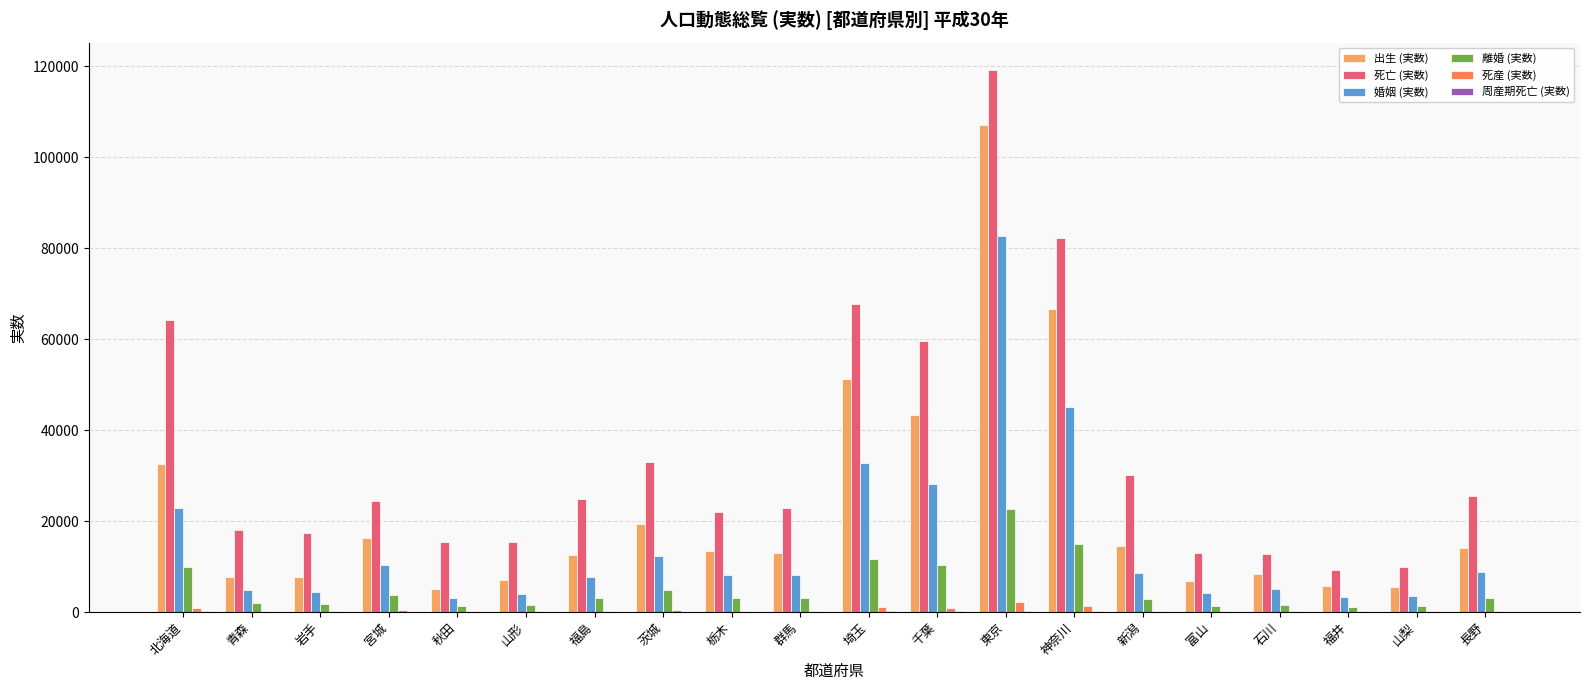

What is the sum of all 婚姻 (実数) values?

307835